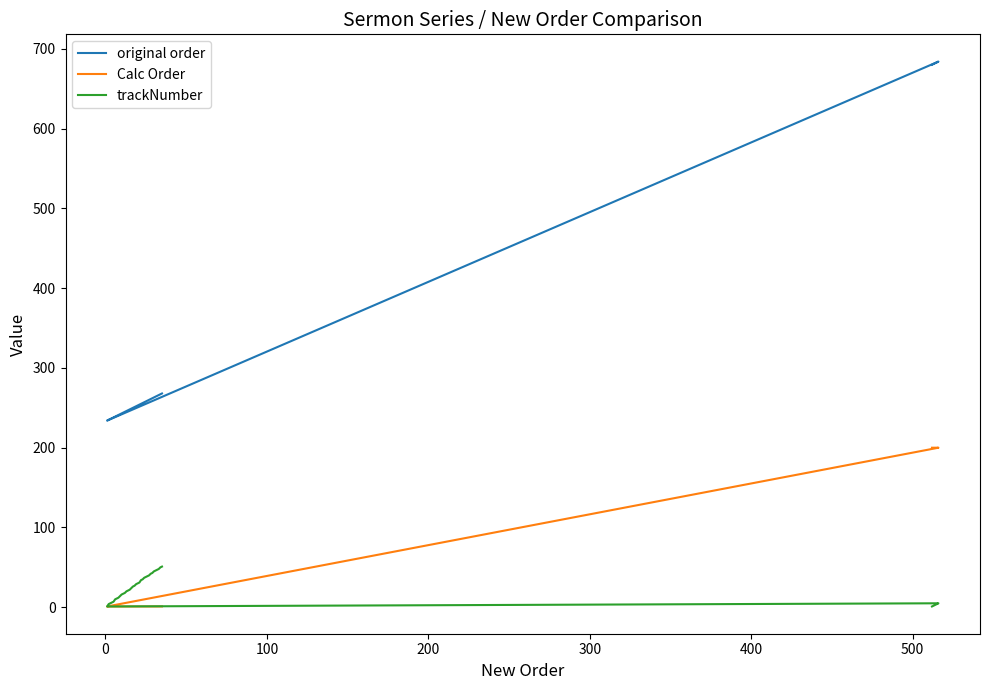

True or false: Calc Order and original order cross at least once.

False